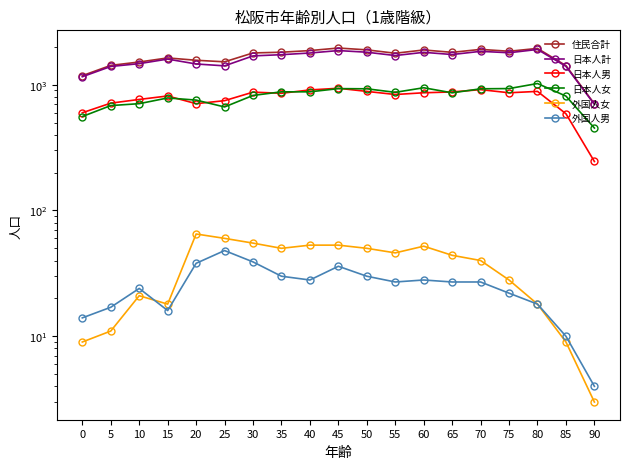

True or false: 外国人女 has more than 1 interior local peaks.

True